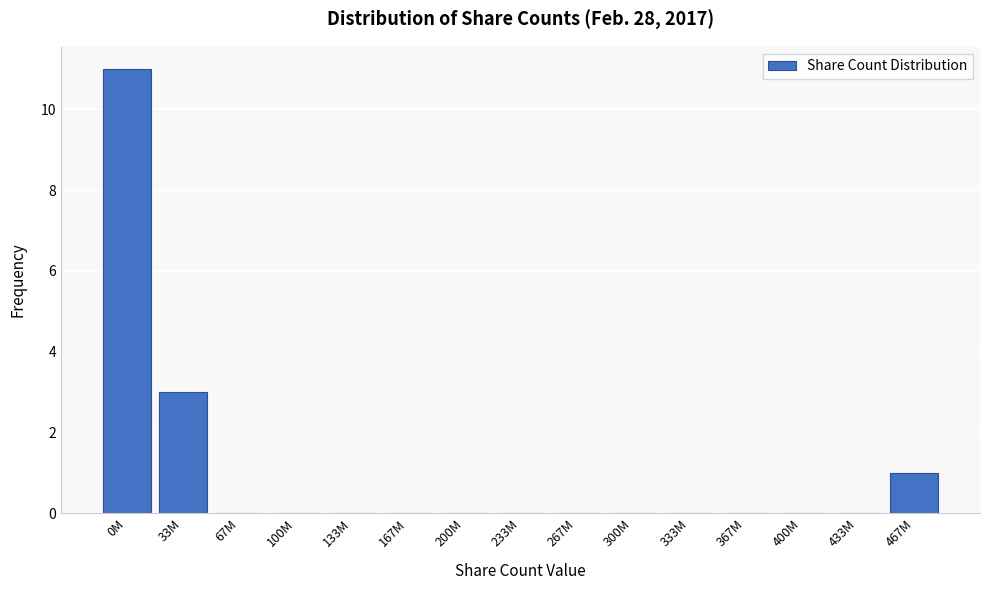

Reading left to right, extract all data points from this chart.

0M=11	33M=3	67M=0	100M=0	133M=0	167M=0	200M=0	233M=0	267M=0	300M=0	333M=0	367M=0	400M=0	433M=0	467M=1